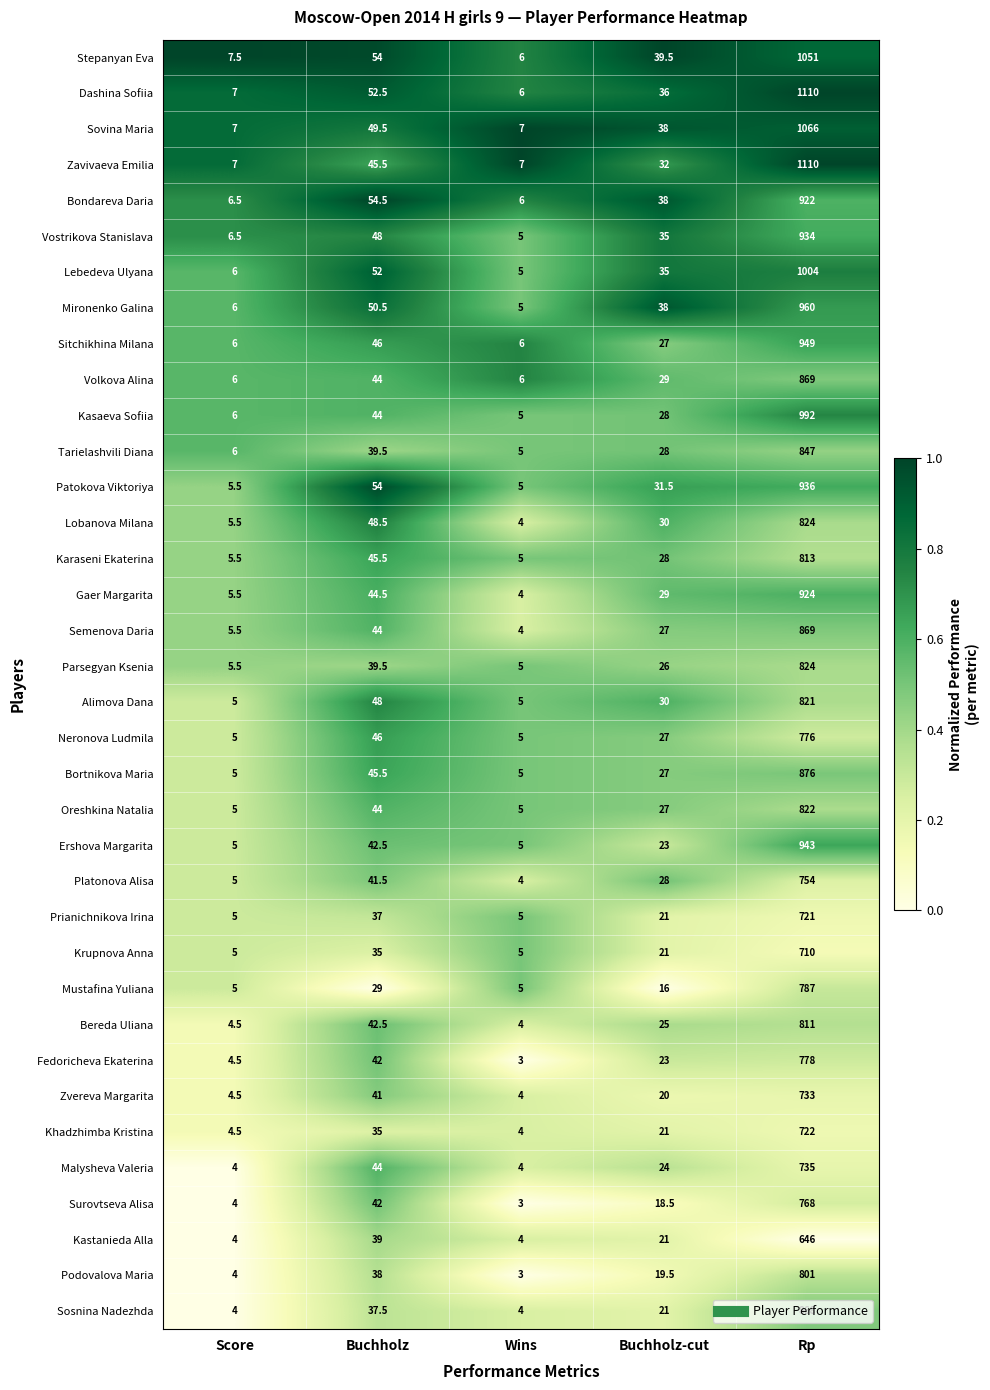

Which series has the widest spread of values?

Dashina Sofiia